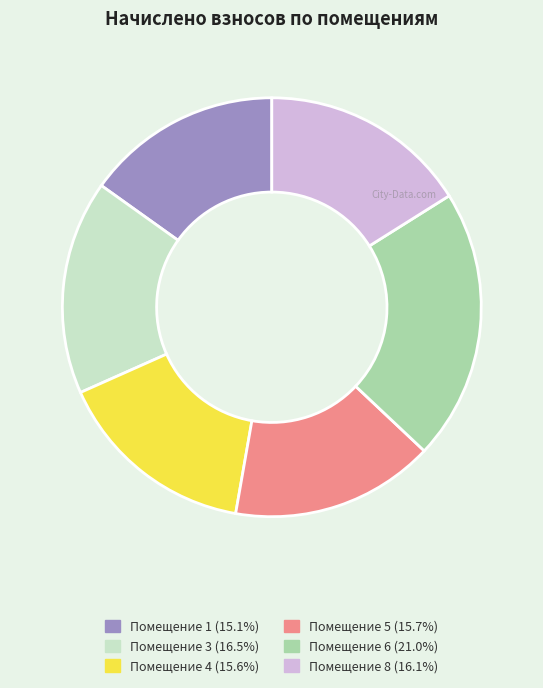

Is there a majority slice in this chart?

No